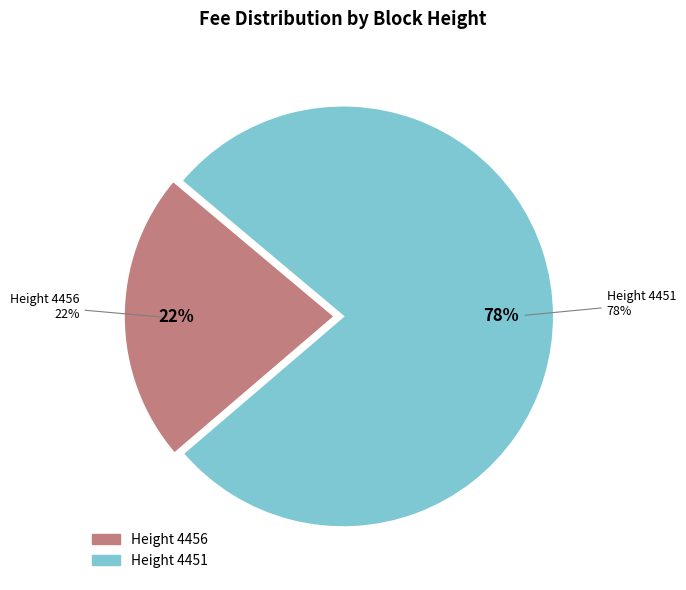

True or false: 4456 accounts for 22% of the total.

True